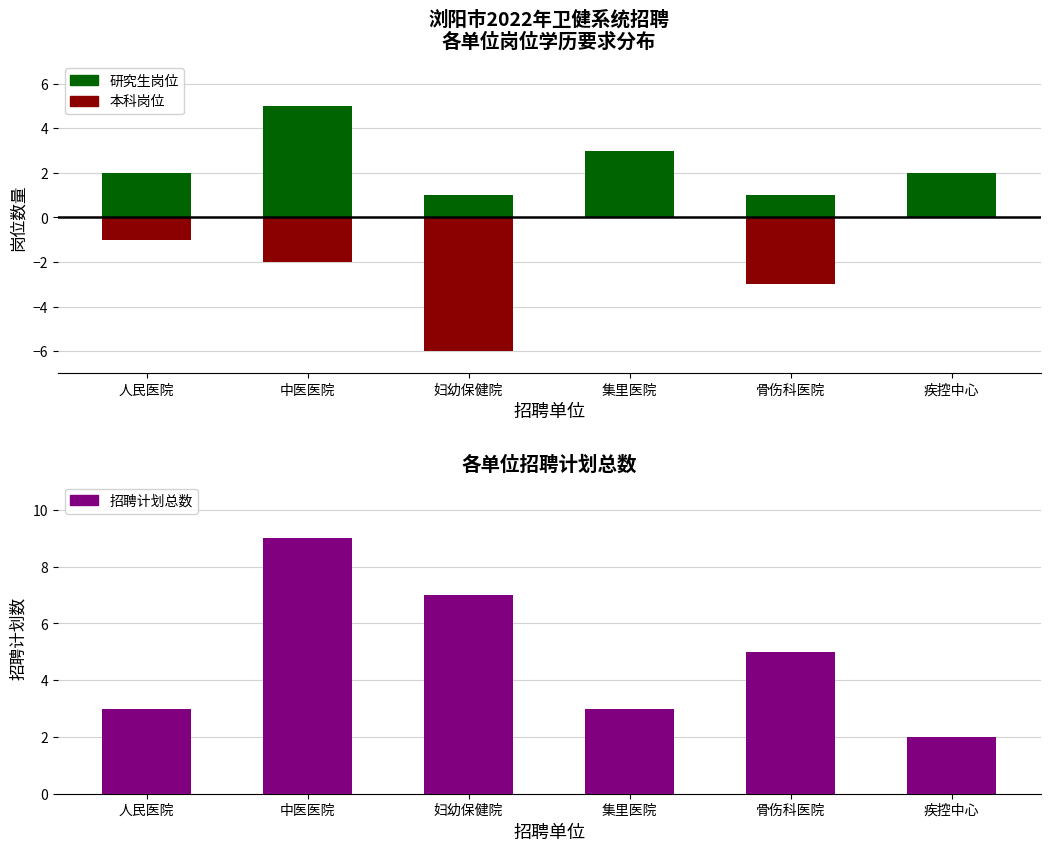

What position from the left is 集里医院?

4